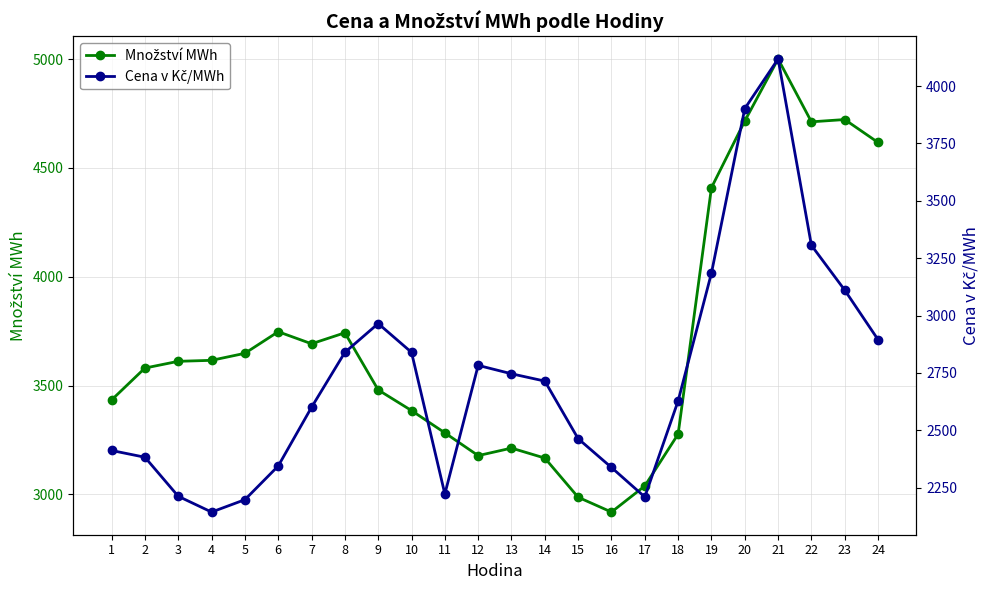

Is this an area chart (filled region under the line)?

No